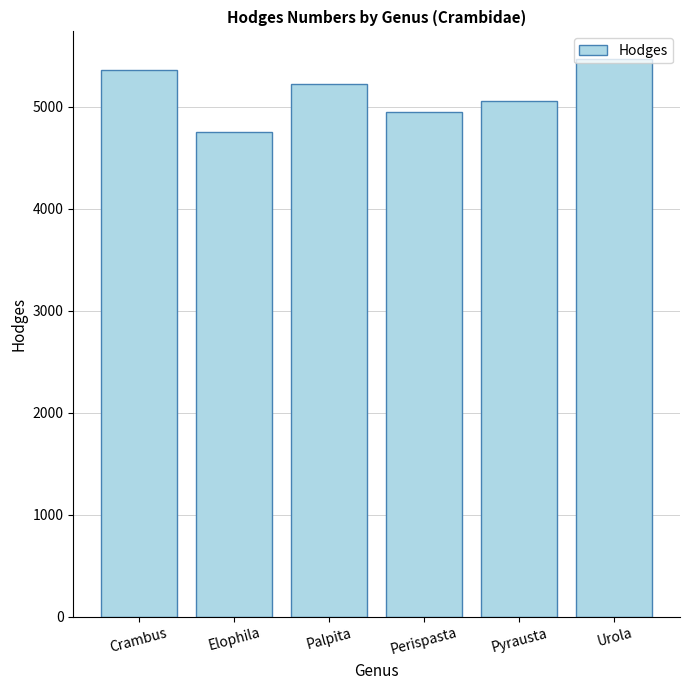

What is the difference between the maximum and minimum values?

709